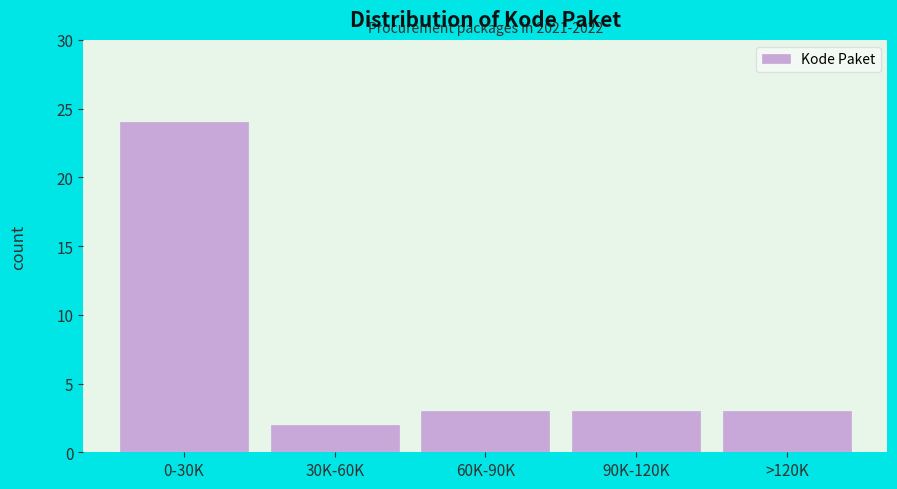

Reading right to left, list all the values displayed in this chart.

>120K=3	90K-120K=3	60K-90K=3	30K-60K=2	0-30K=24